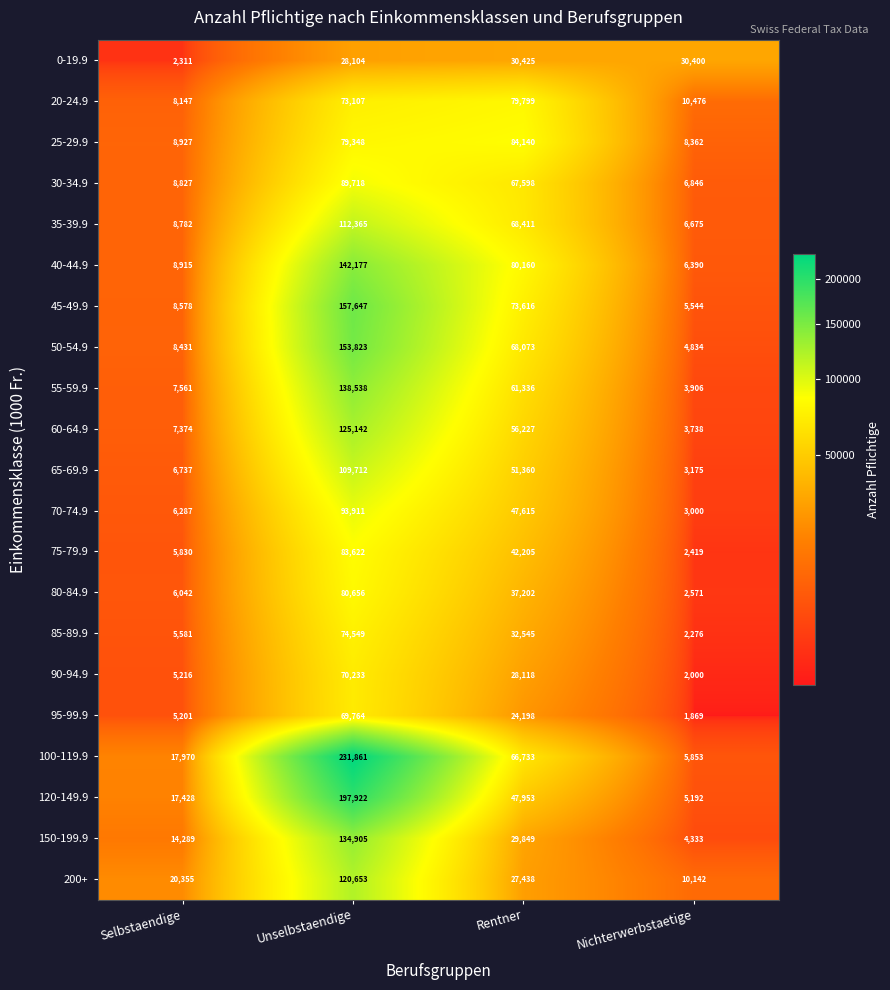

Where is 100-119.9 nearest to the value 118857?

Rentner